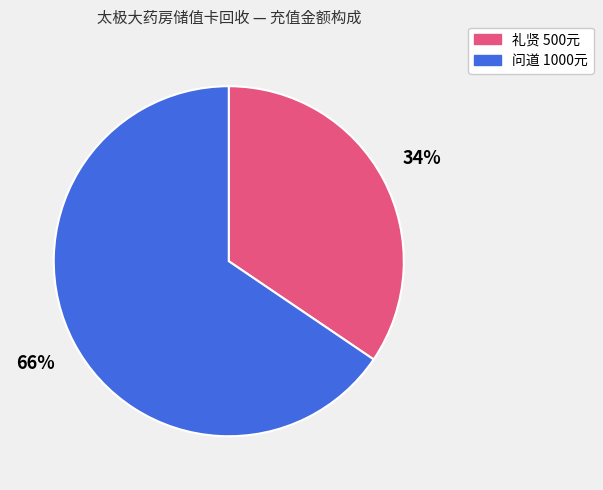

To the nearest percent, what is the combined percentage of 礼贤 500元 and 问道 1000元?

100%